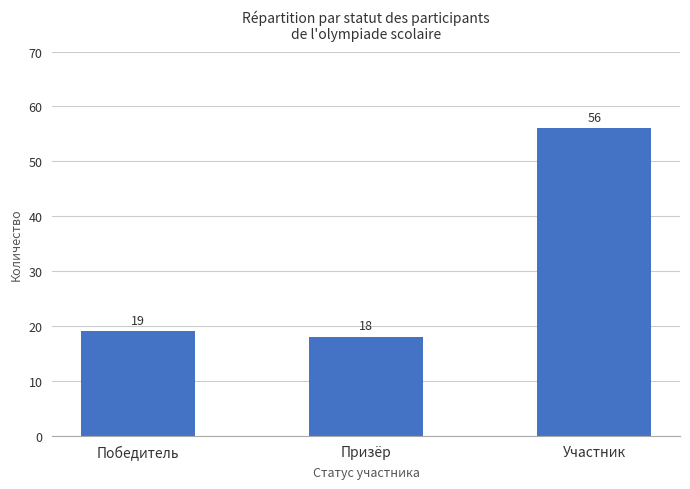

List the labels in order of value, smallest first.

Призёр, Победитель, Участник